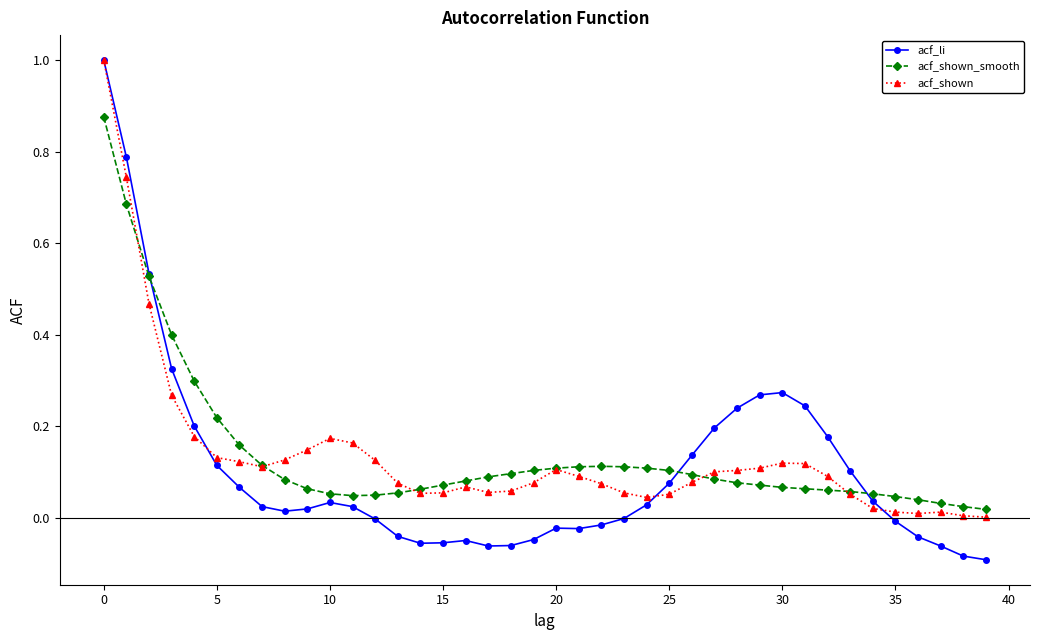

Which series has the largest range (max minus min)?

acf_li